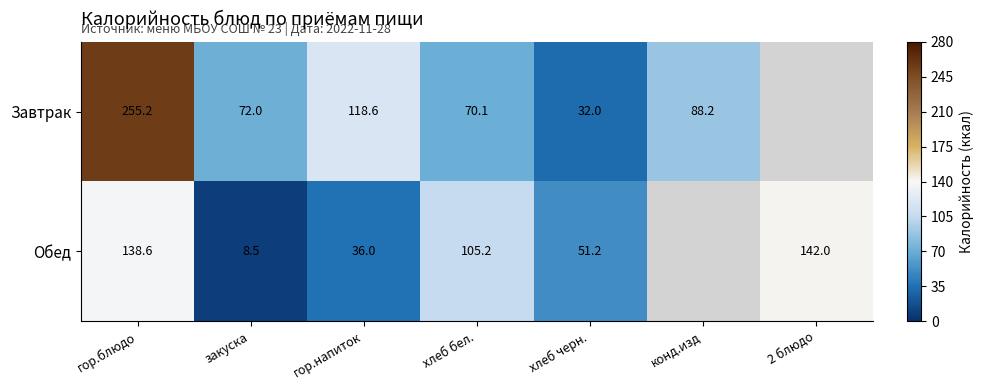

At закуска, list the series in order from smallest to largest.

Обед, Завтрак